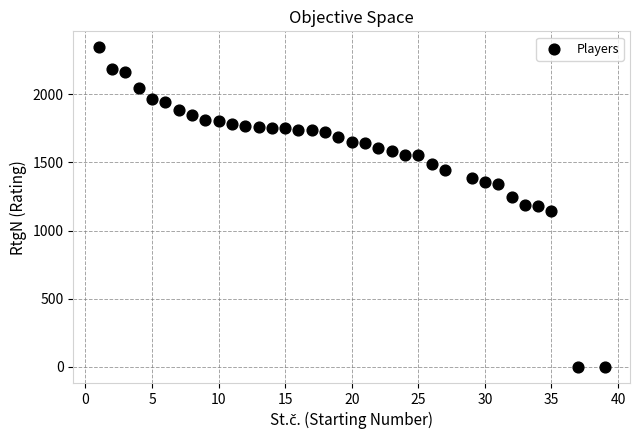

What is the range of X values (max minus min)?

38